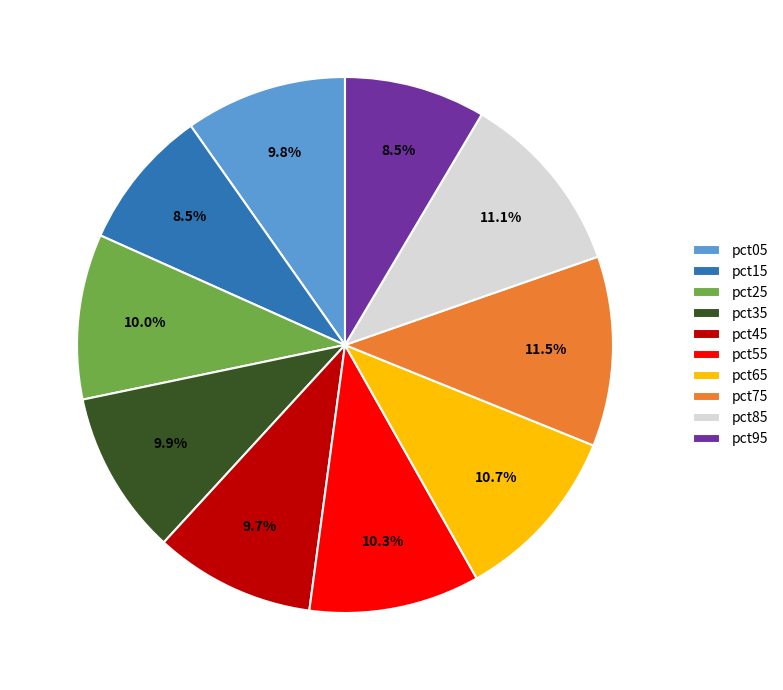

To the nearest percent, what is the average slice percentage?

10%